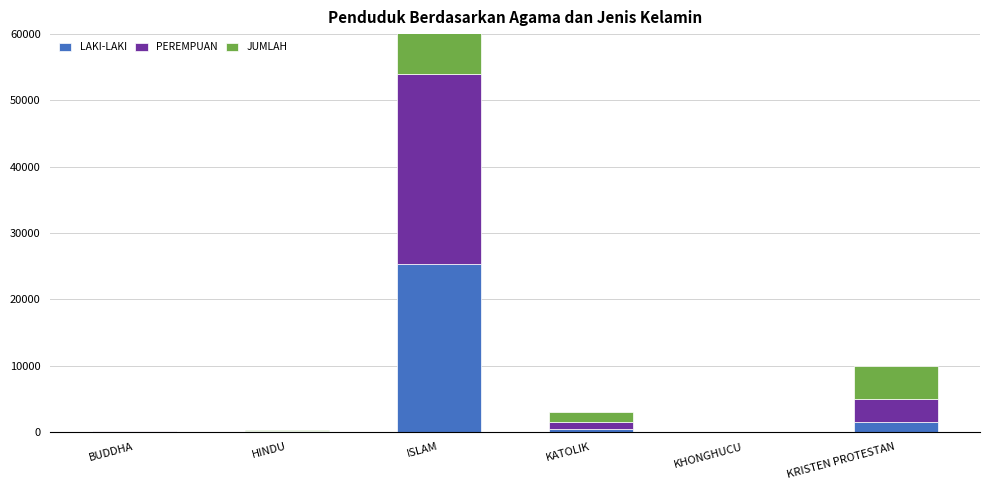

How many bars are there in total?

18